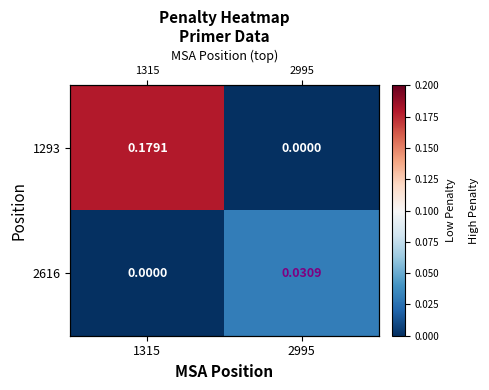

At which label is 1293 closest to 0?

2995